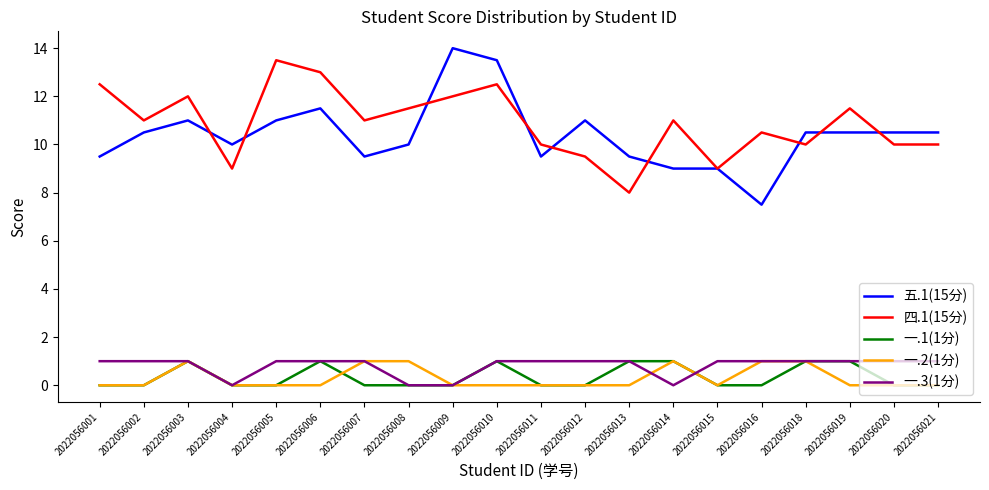

At which label does 五.1(15分) first exceed 10?

2022056002